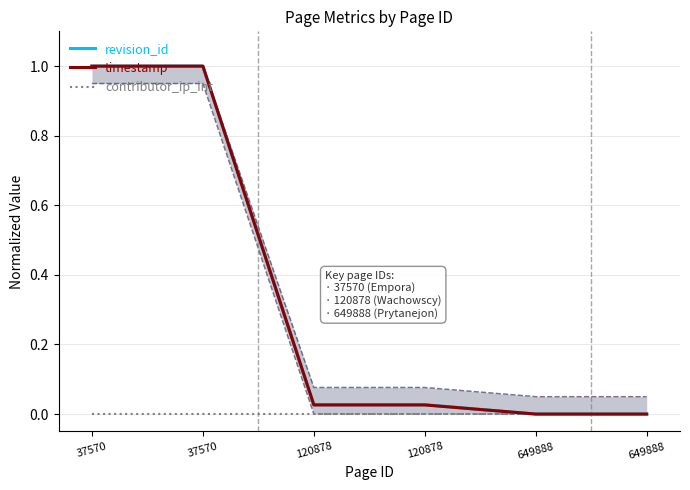

At which category is the sum across all series the highest?

37570